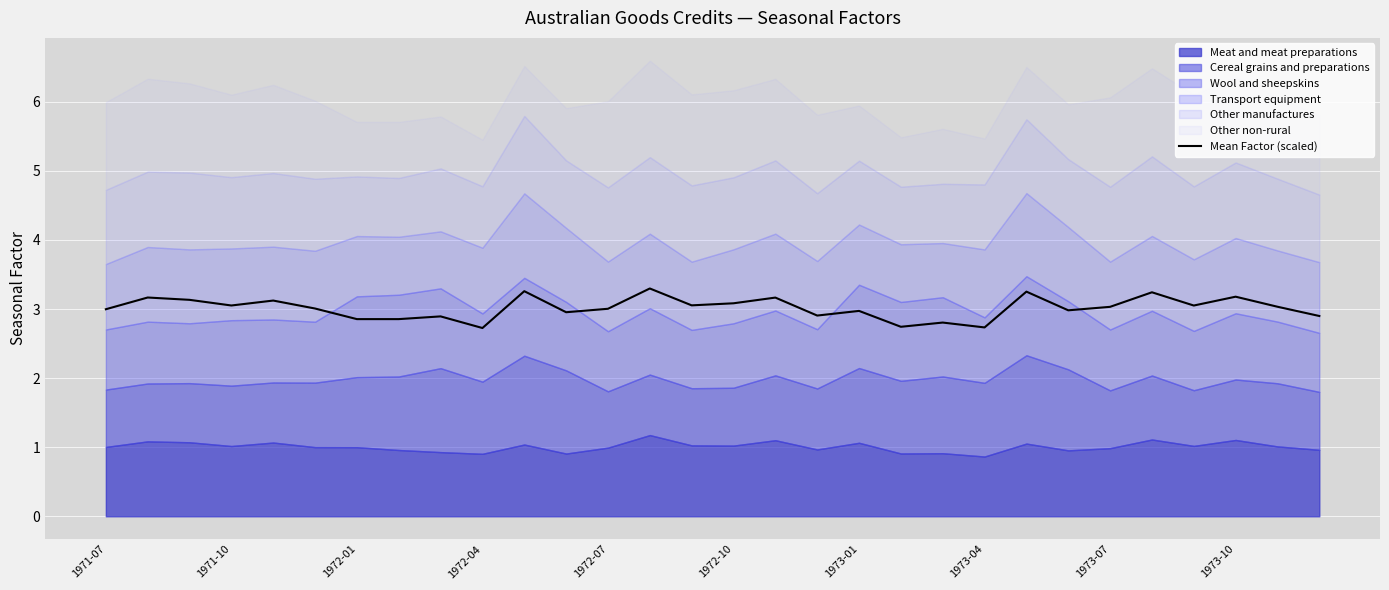

How many interior local valleys (lower than both neighbors) does the data have?

10